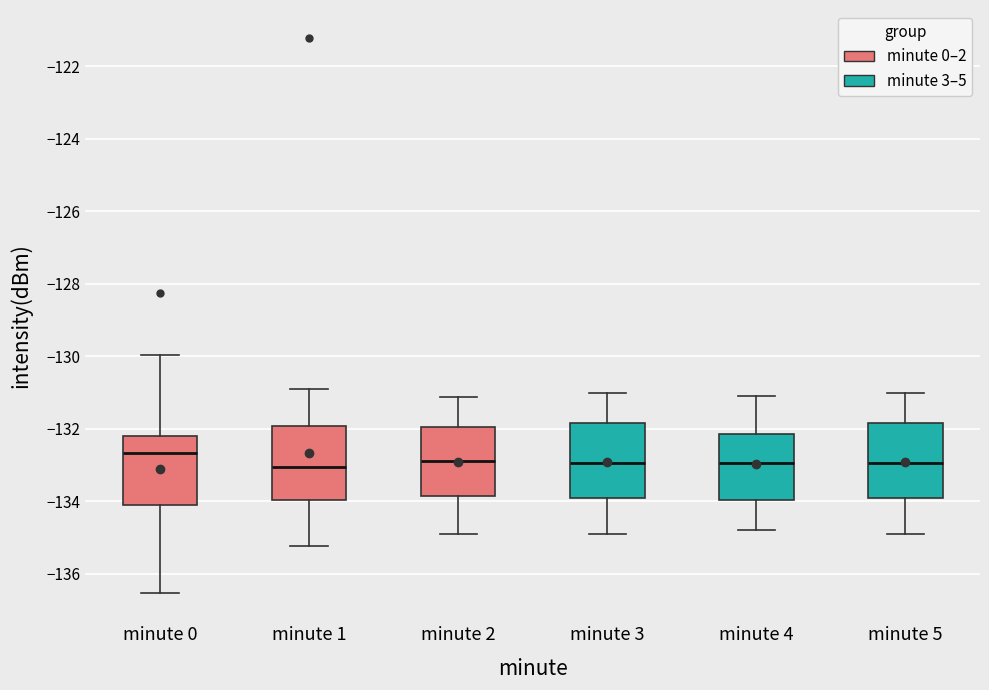

Reading left to right, transcribe this box plot: for each box, give where its median line is, the range the box spans, and where its two whiskers end, as read against the y-axis. The values are not printed on the chart, so give them approximately, as read against the axis.

minute 0: median -132.6, box -134.0 to -132.2, whiskers -136.6 to -130.0
minute 1: median -133.0, box -134.0 to -132.0, whiskers -135.2 to -131.0
minute 2: median -132.8, box -133.8 to -132.0, whiskers -134.8 to -131.2
minute 3: median -133.0, box -133.8 to -131.8, whiskers -134.8 to -131.0
minute 4: median -133.0, box -134.0 to -132.2, whiskers -134.8 to -131.0
minute 5: median -133.0, box -133.8 to -131.8, whiskers -134.8 to -131.0